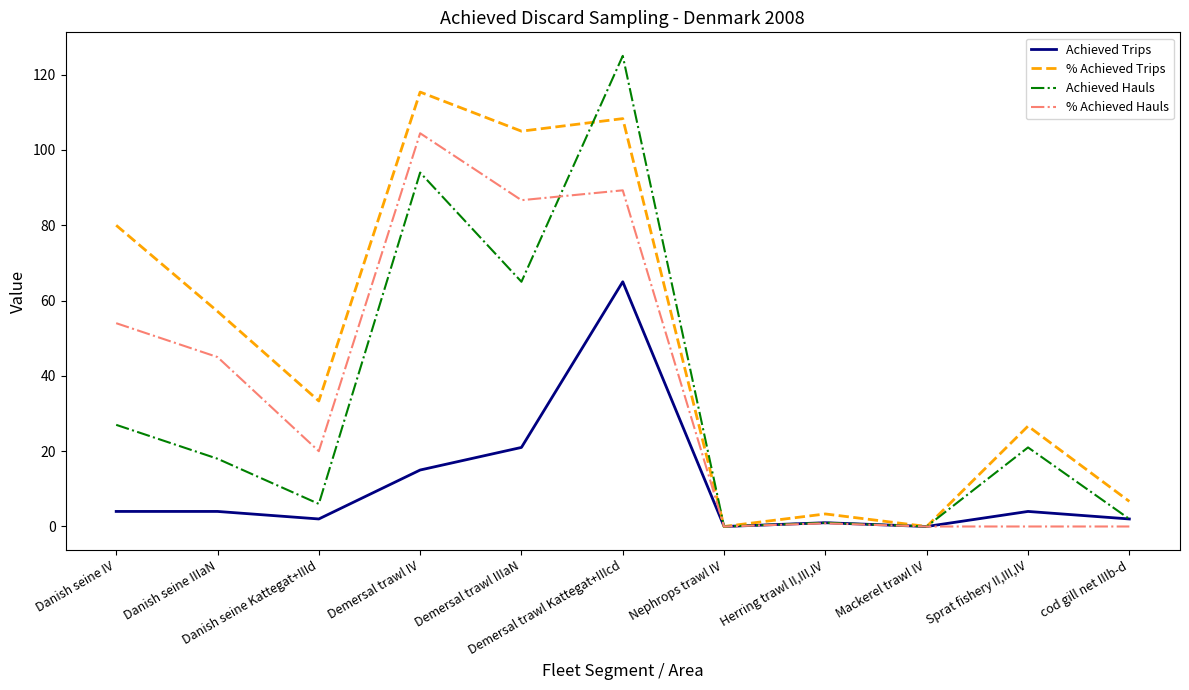

Which series has the largest total across all categories?

% Achieved Trips